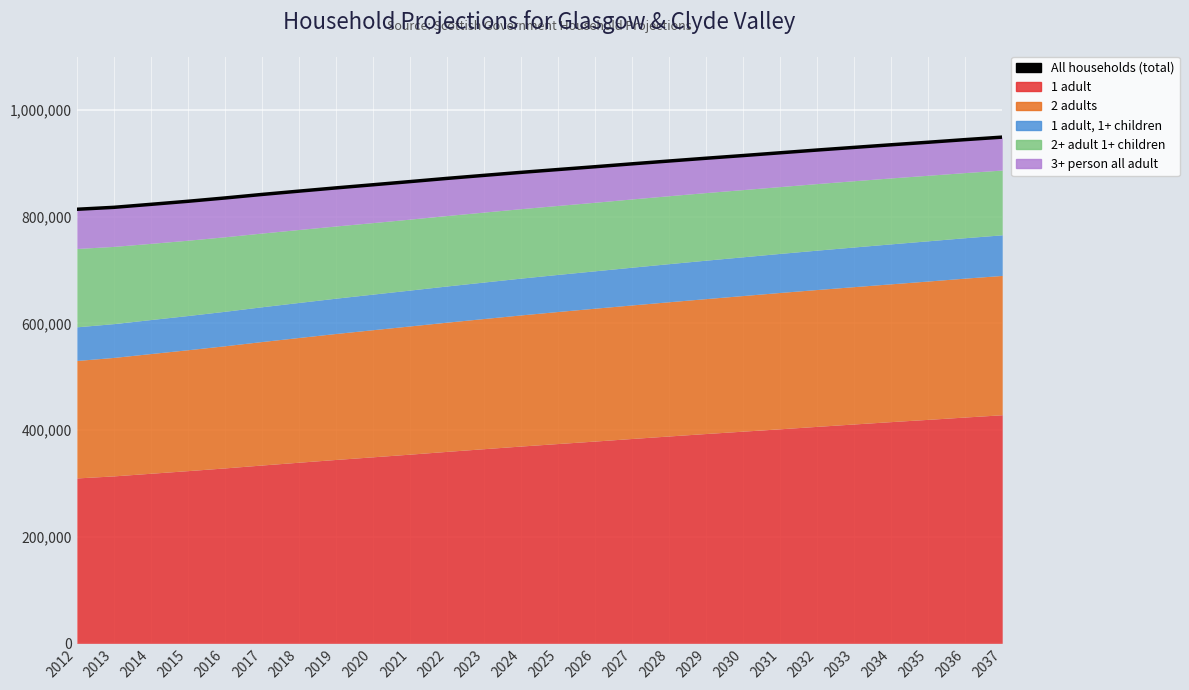

What is the change in value from 2021 to 2025?

+22626